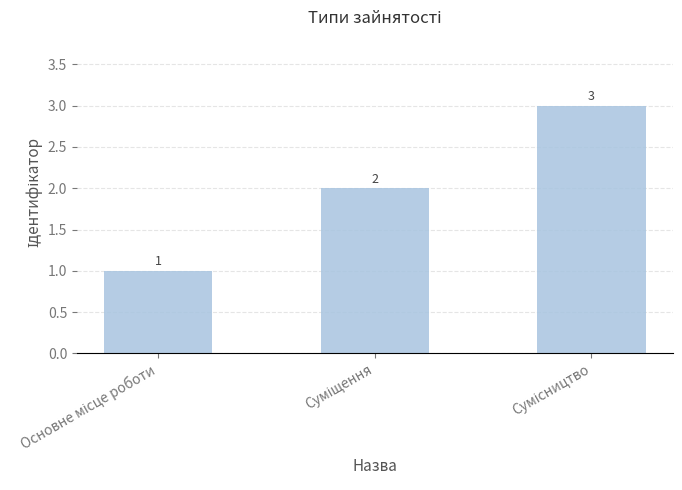

What is the greatest value displayed?

3